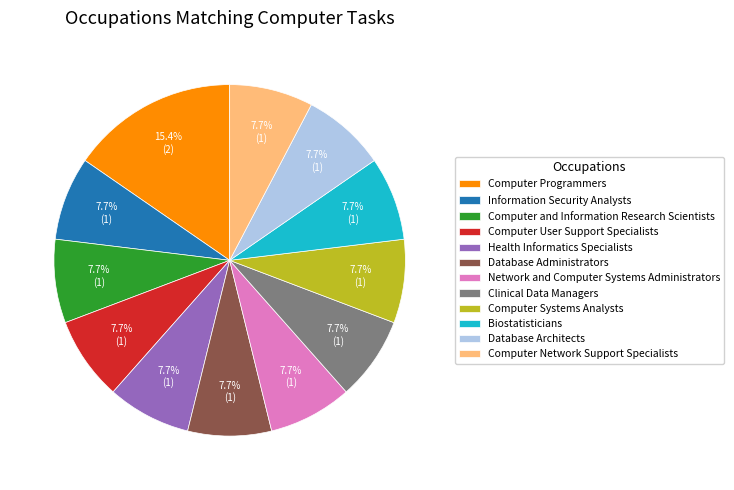

Approximately how many times larger is the value at Computer User Support Specialists compared to Information Security Analysts?

1.0